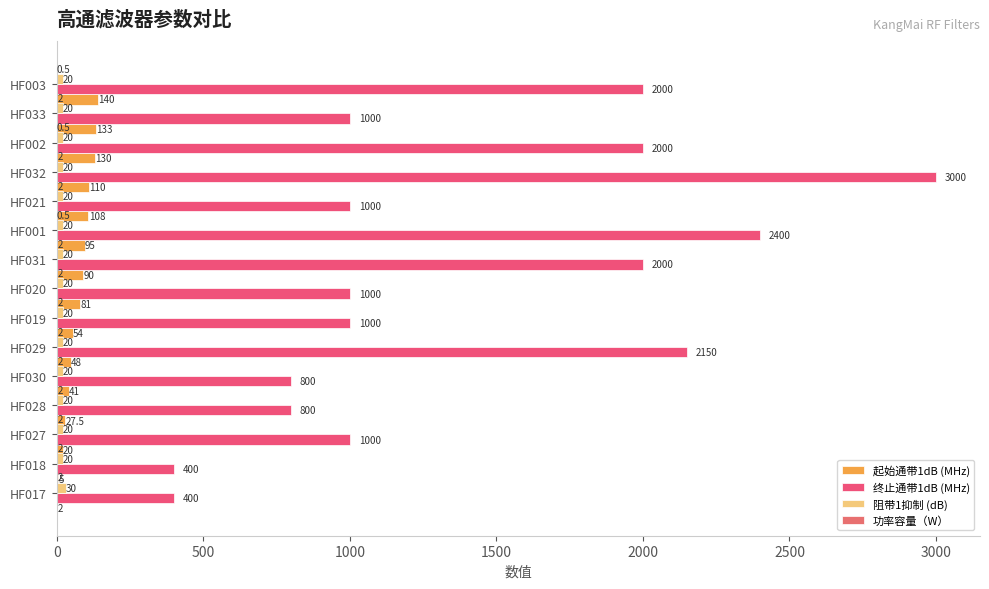

How many bars are there in total?

60